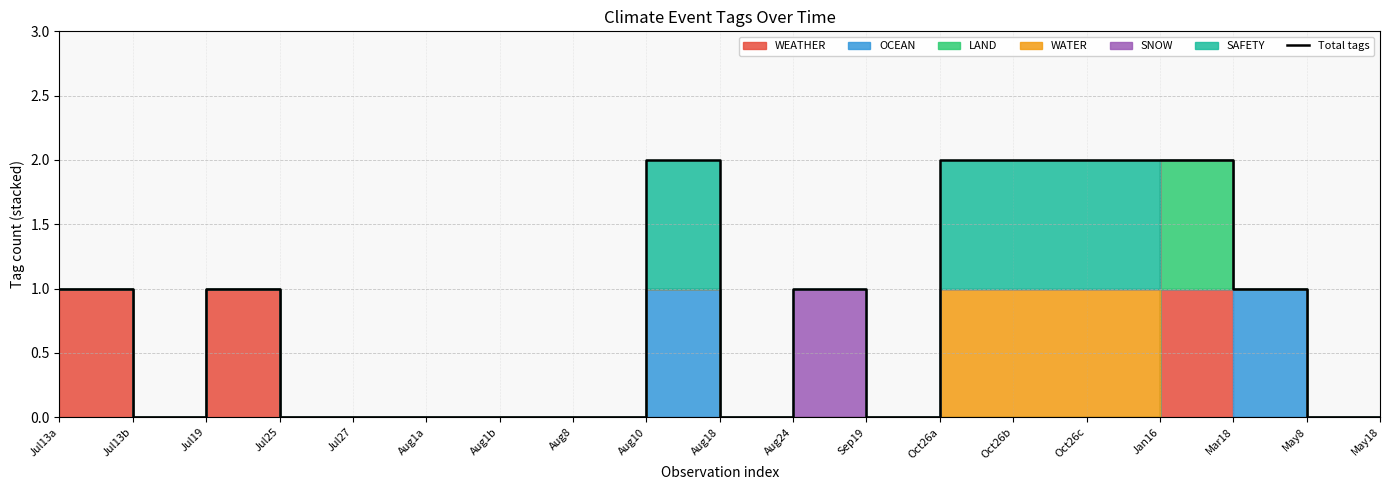

How many categories are shown in the chart?

19